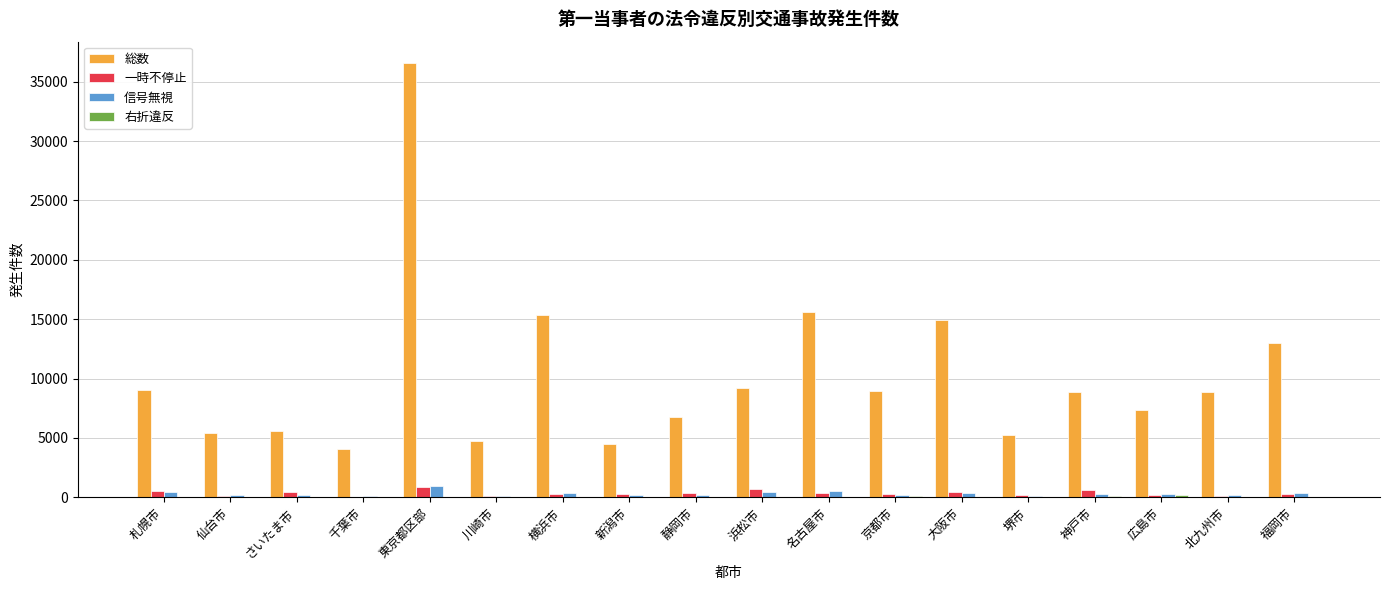

Are the bars grouped side by side (vs. stacked)?

Yes